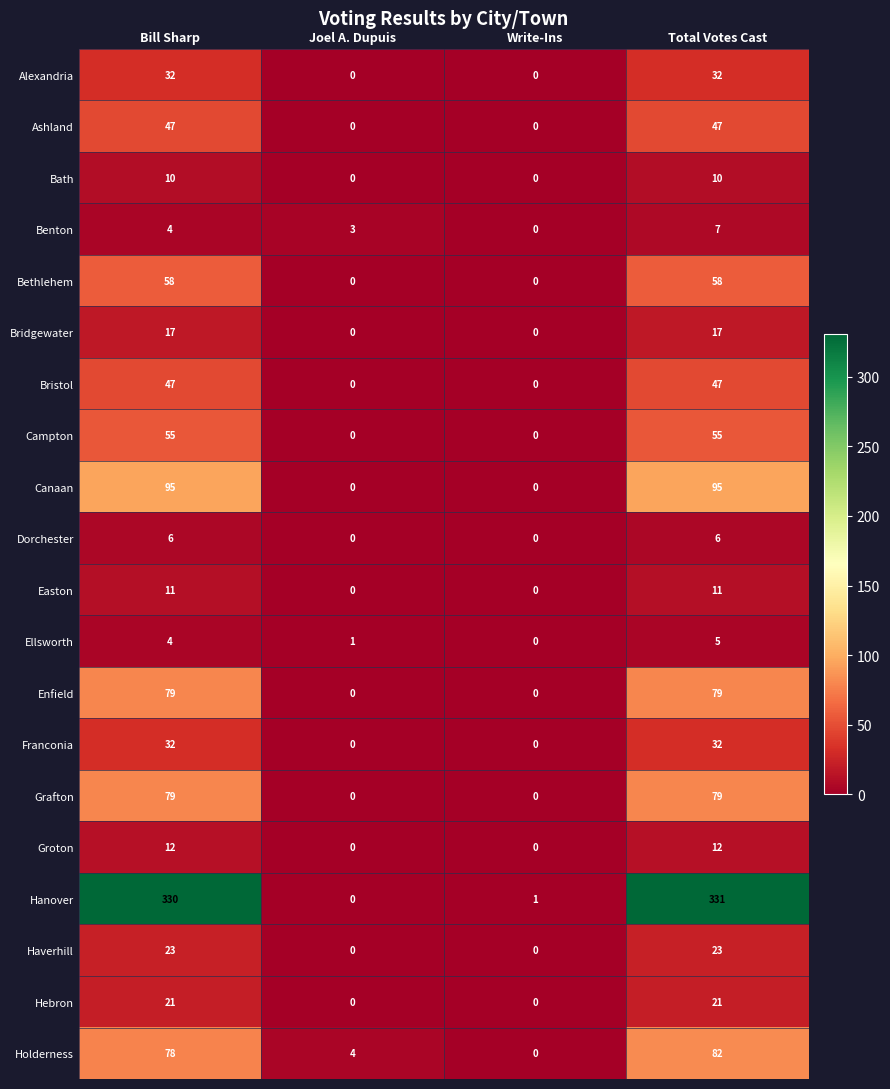

At which category is the sum across all series the highest?

Total Votes Cast